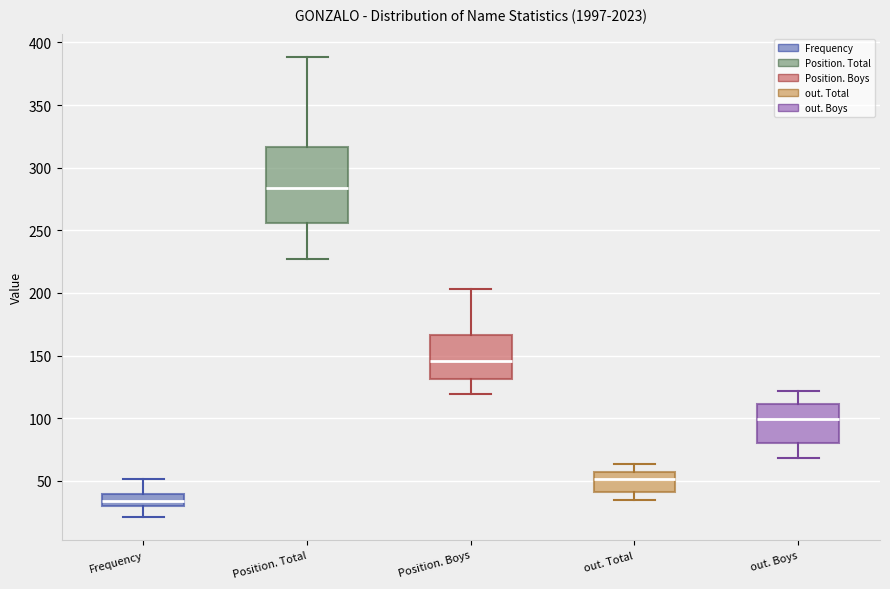

Reading left to right, transcribe this box plot: for each box, give where its median line is, the range the box spans, and where its two whiskers end, as read against the y-axis. The values are not printed on the chart, so give them approximately, as read against the axis.

Frequency: median 35, box 30 to 40, whiskers 20 to 50
Position. Total: median 285, box 255 to 315, whiskers 225 to 390
Position. Boys: median 145, box 130 to 165, whiskers 120 to 205
out. Total: median 50, box 40 to 55, whiskers 35 to 65
out. Boys: median 100, box 80 to 110, whiskers 70 to 120